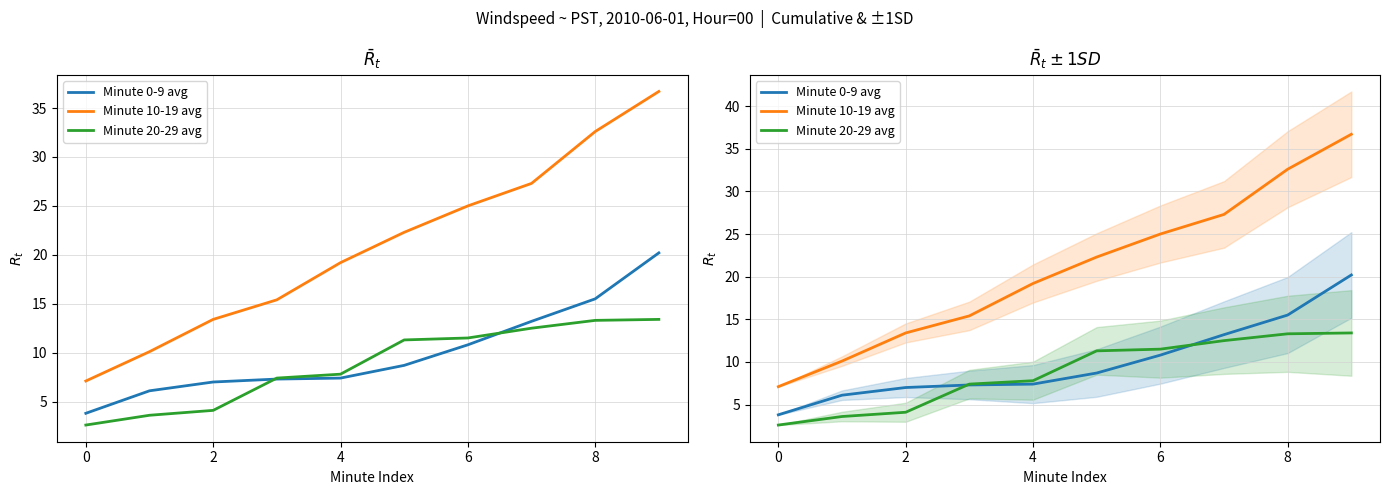

True or false: Minute 10-19 avg has more than 2 interior local peaks.

False